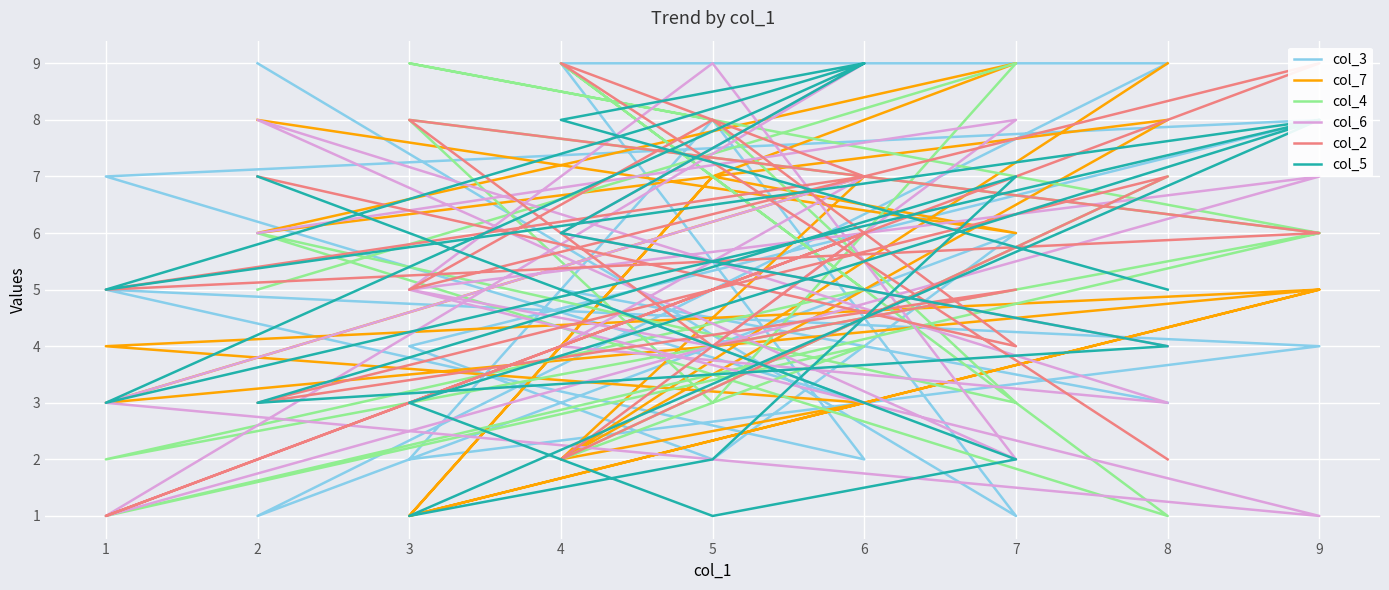

What is the sum of all col_3 values?

88